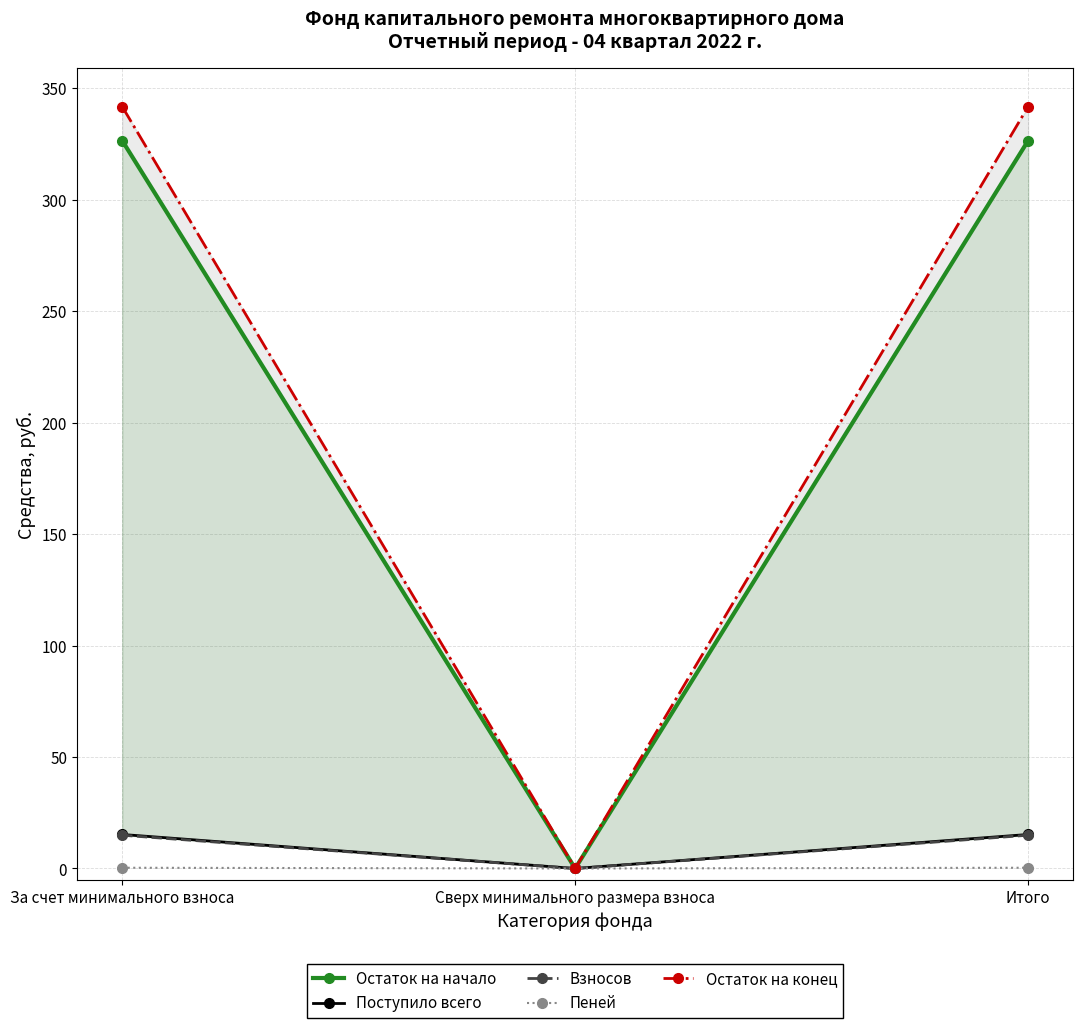

Rank the series by their maximum value, from highest to lowest.

Остаток на конец, Остаток на начало, Поступило всего, Взносов, Пеней